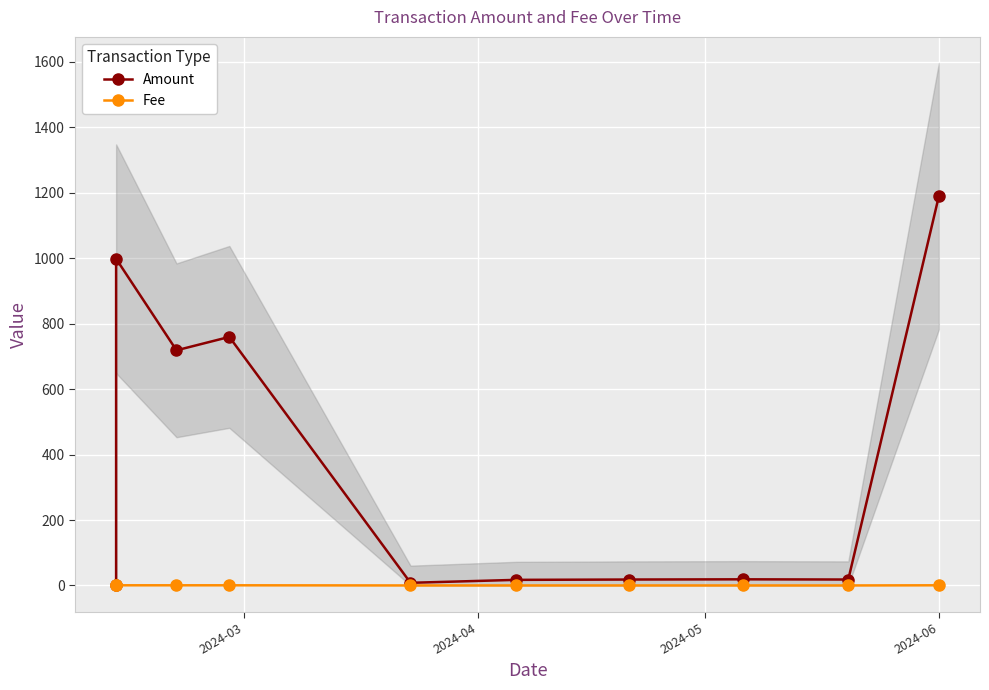

True or false: Fee has a value of 0.0 at 6.

False